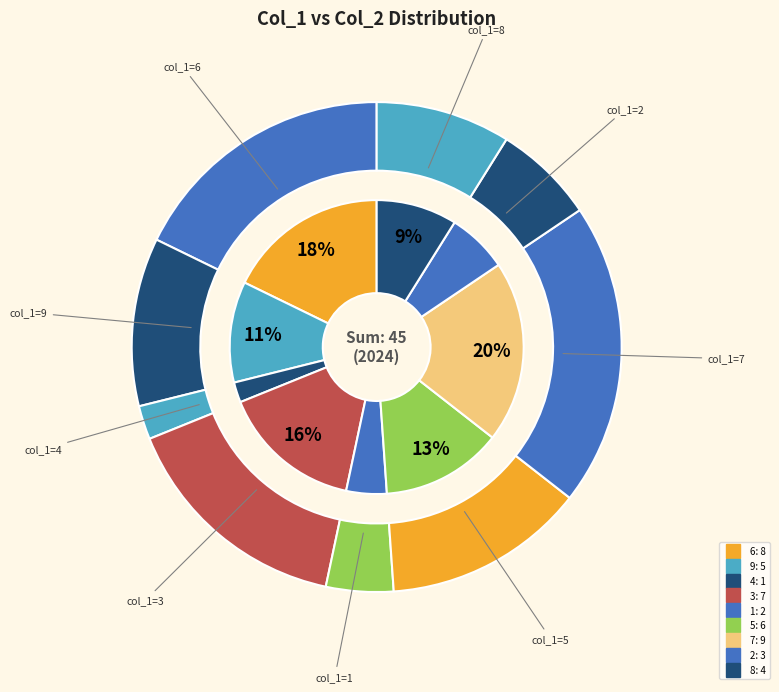

Which category has the biggest portion of the pie?

7